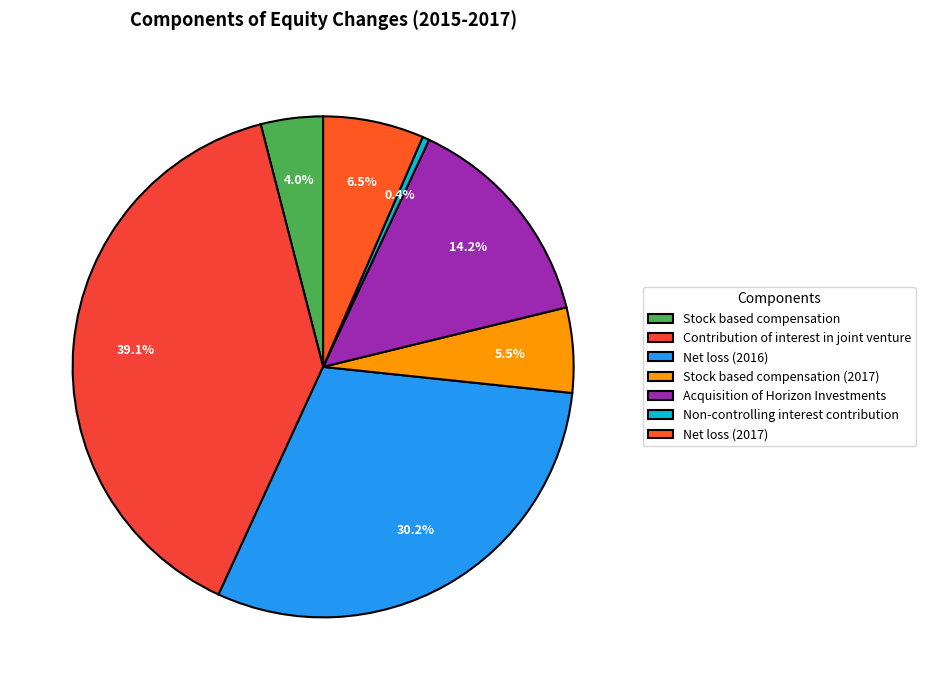

What is the smallest slice in the pie chart?

Non-controlling interest contribution